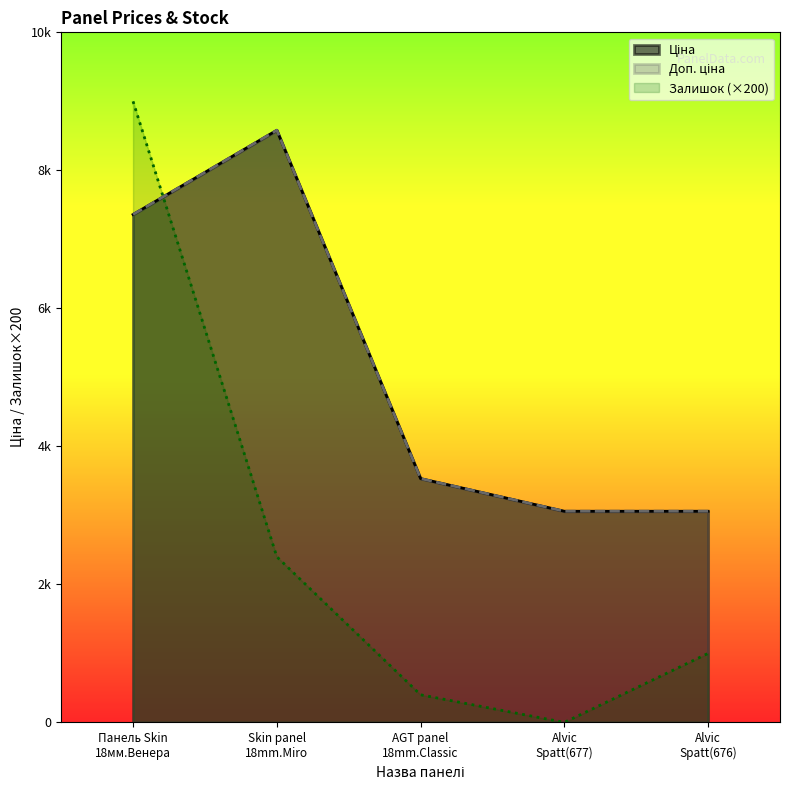

True or false: Доп. ціна and Ціна cross at least once.

False